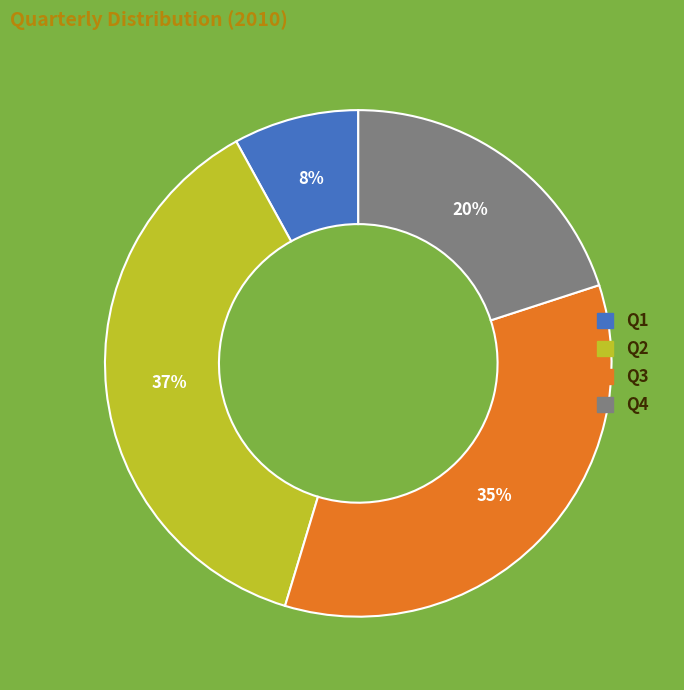

Is there any slice that represents more than half of the pie?

No